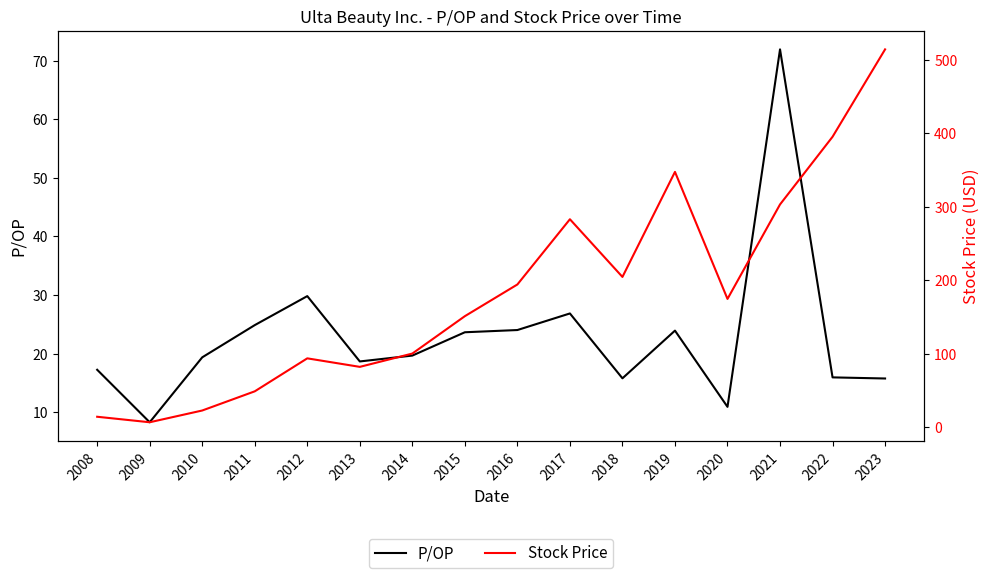

What is the smallest value displayed?

6.6